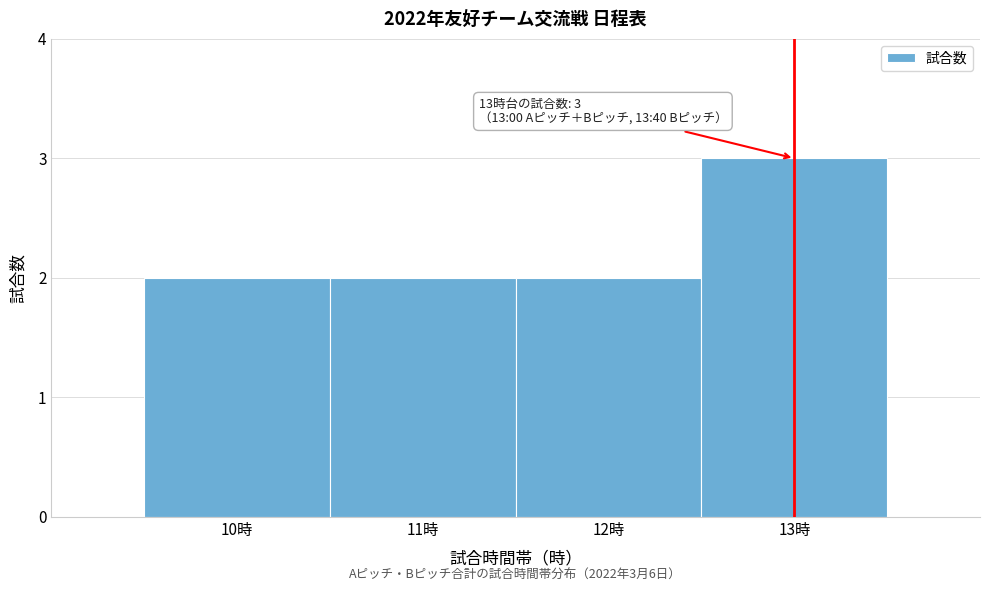

Reading right to left, extract all data points from this chart.

13時=3	12時=2	11時=2	10時=2